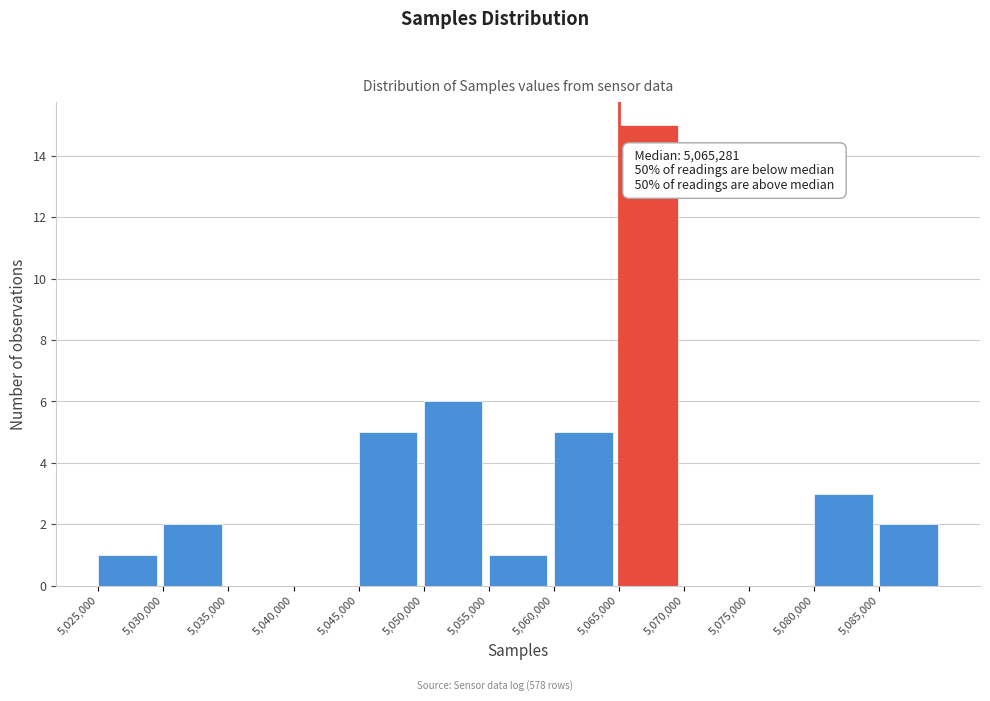

Over which range of the x-axis is the bar tallest?

5065000 to 5070000